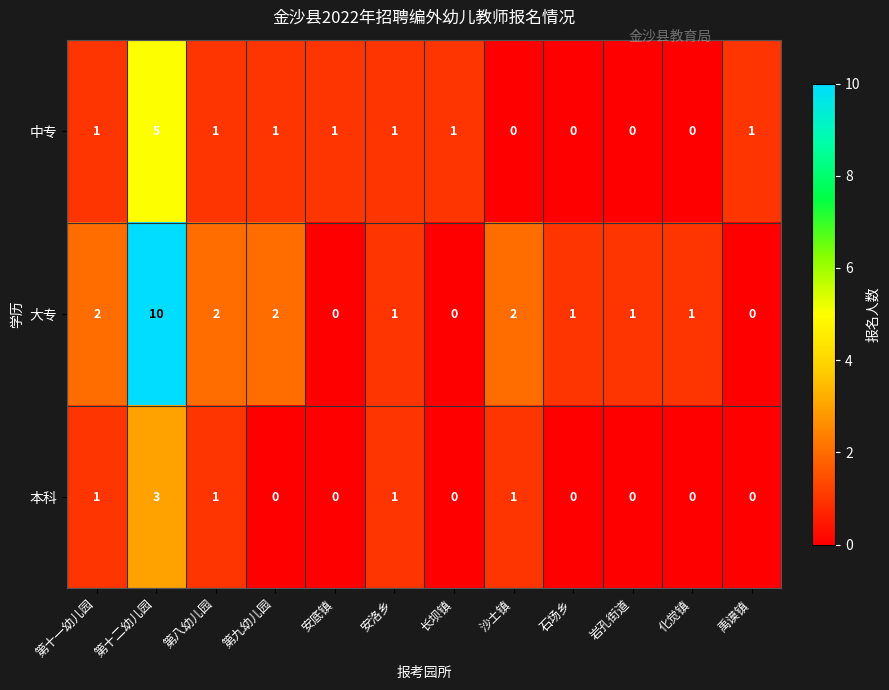

Which series has the largest range (max minus min)?

大专